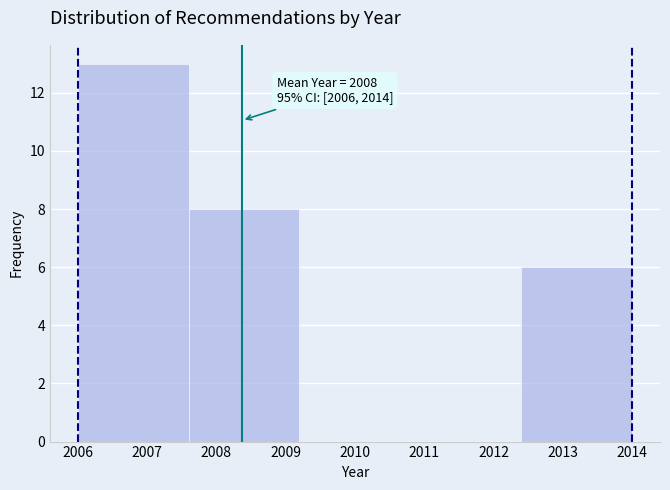

Which range on the x-axis has the tallest bar?

2006.0 to 2007.6